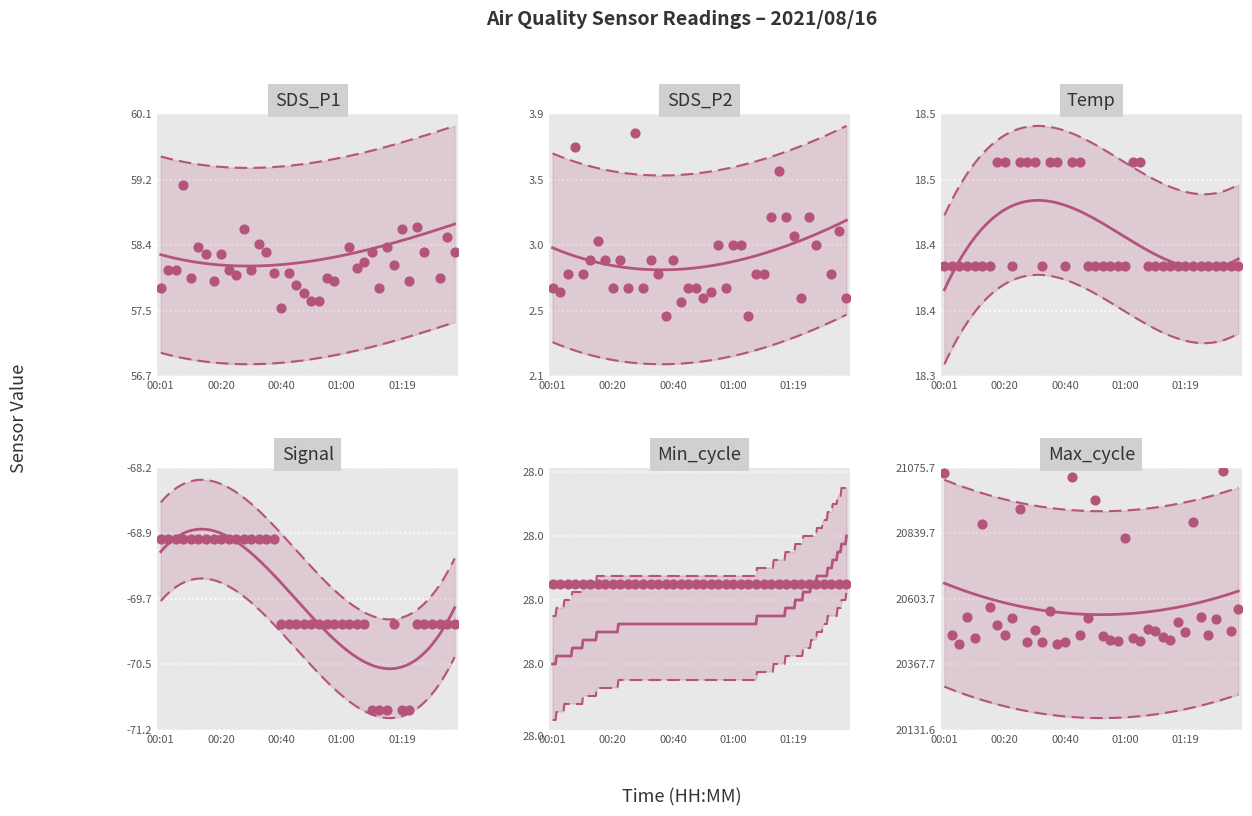

At how many categories does at least one series exceed 21047?

2